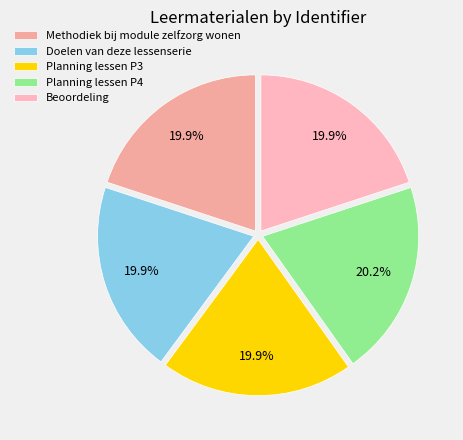

Is it true that Beoordeling is 11% of the pie?

False